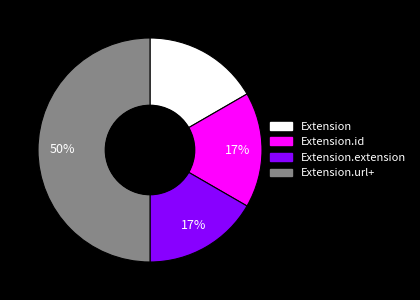

To the nearest percent, what is the difference between the largest and smallest slice percentages?

33%